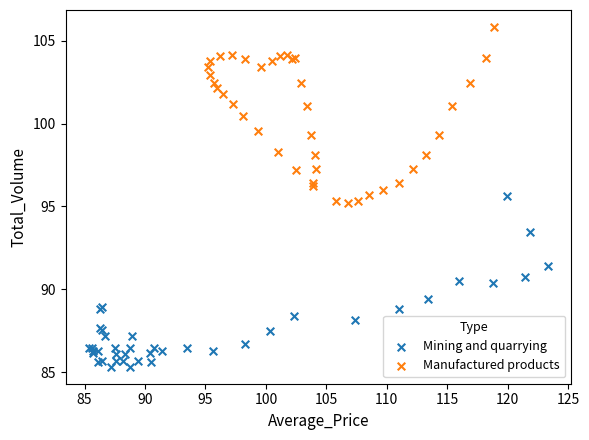

Which series reaches the maximum Y coordinate?

Manufactured products